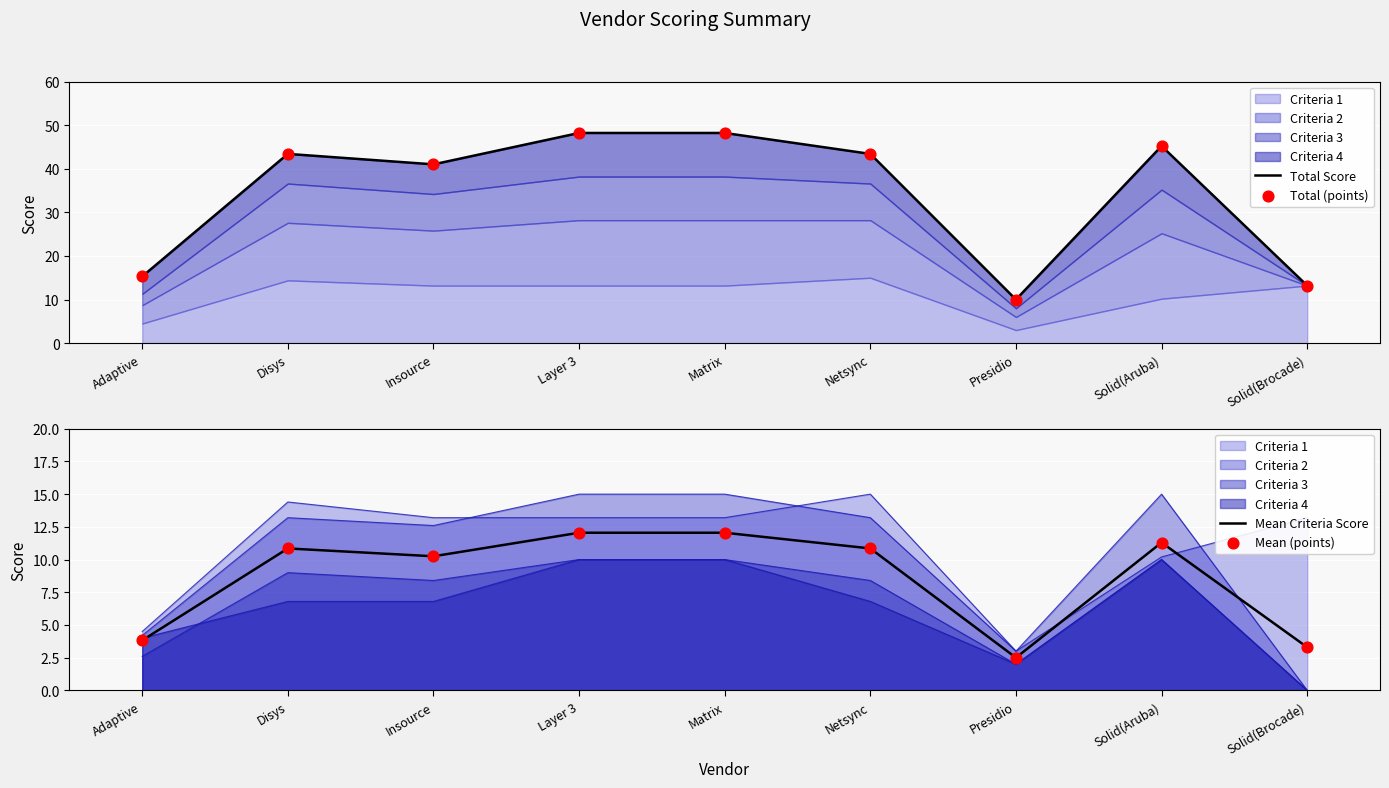

Which series has the largest total across all categories?

Total Score